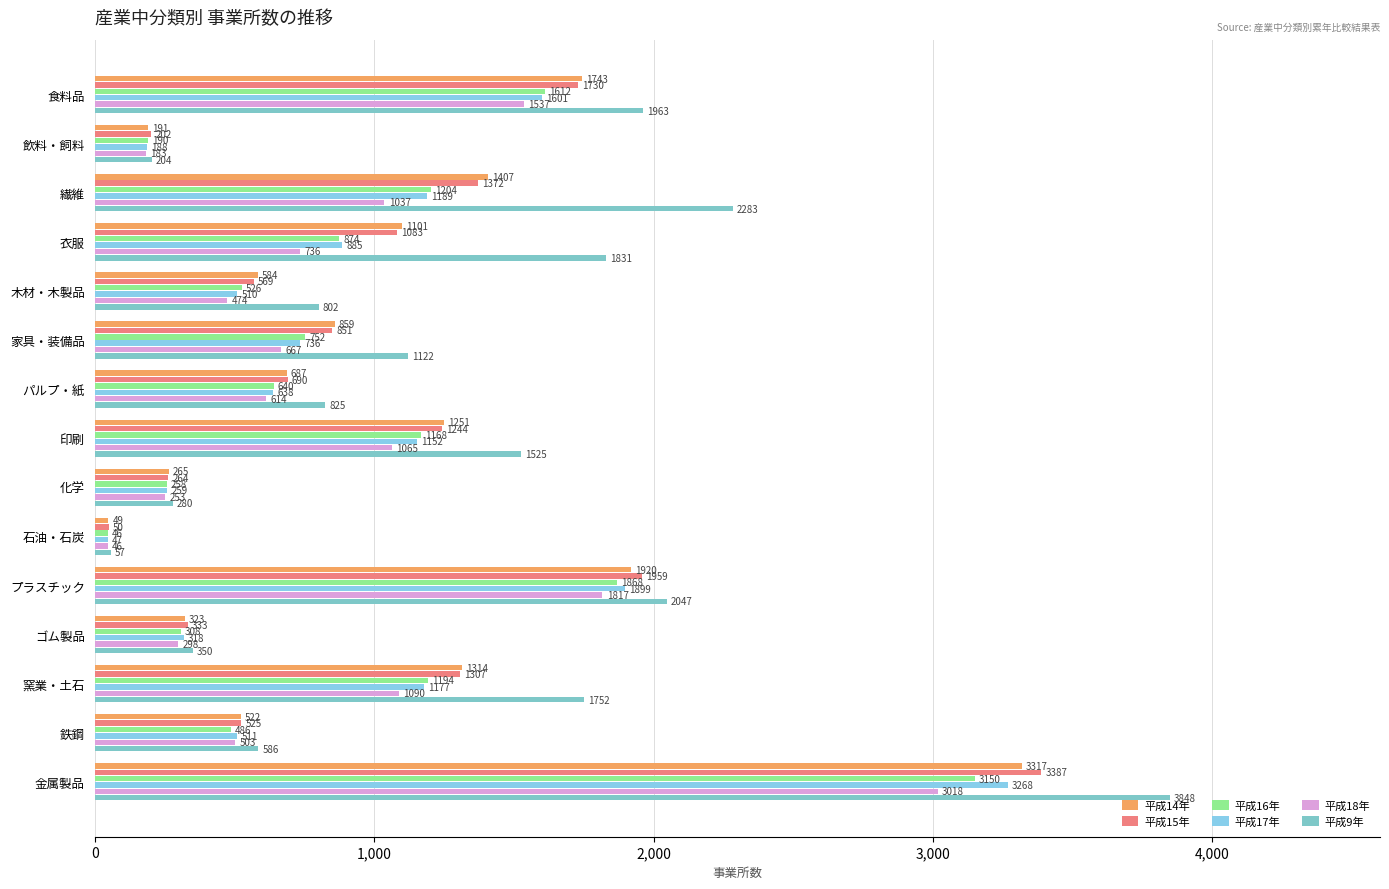

How many categories are shown in the chart?

15